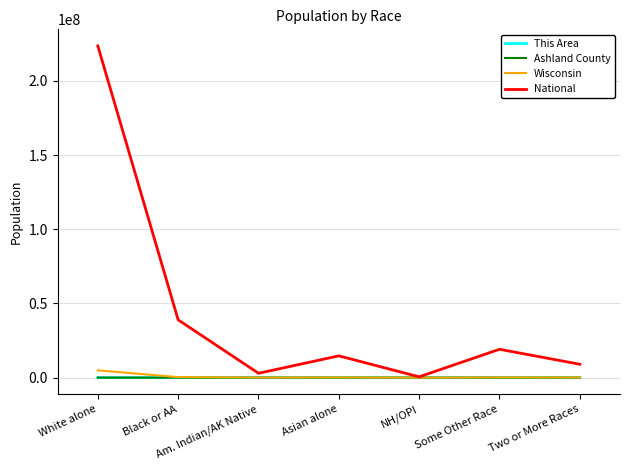

Which series has the largest range (max minus min)?

National